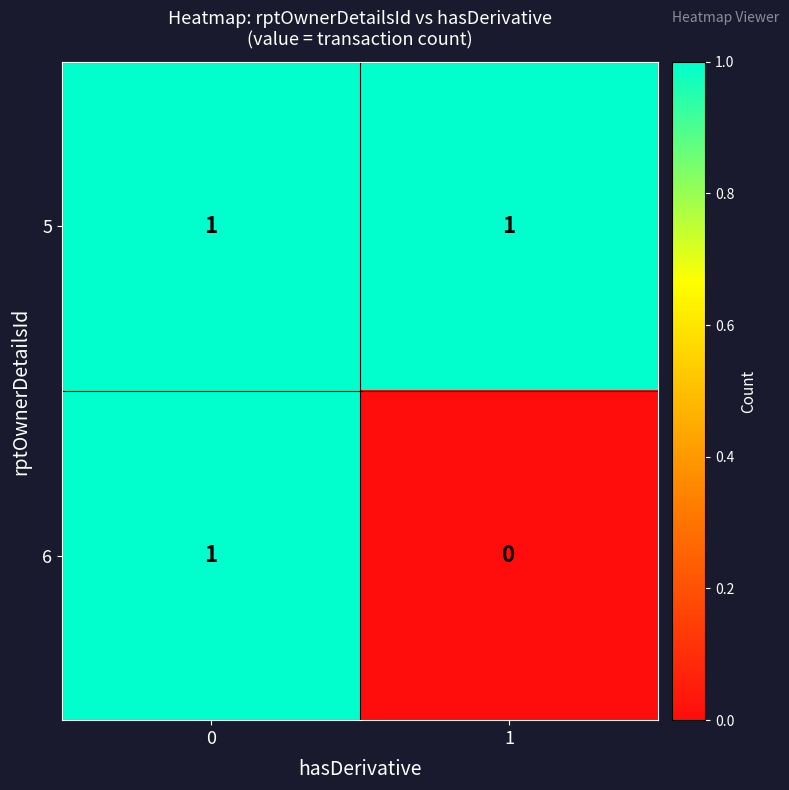

At how many categories does at least one series exceed 0?

2